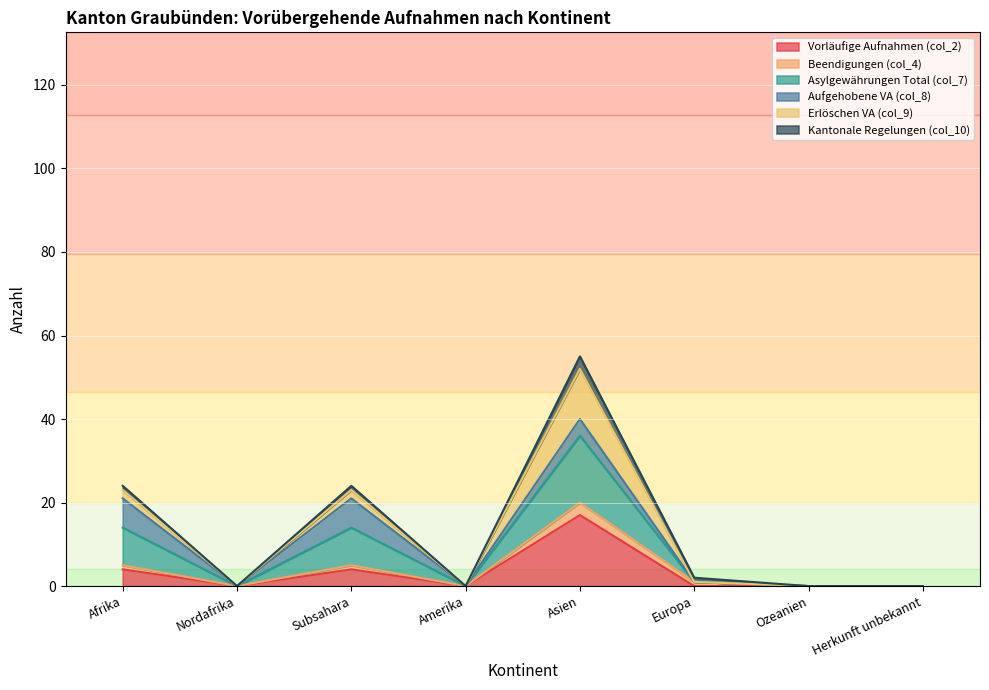

Where is Vorläufige Aufnahmen (col_2) nearest to the value 8?

Afrika